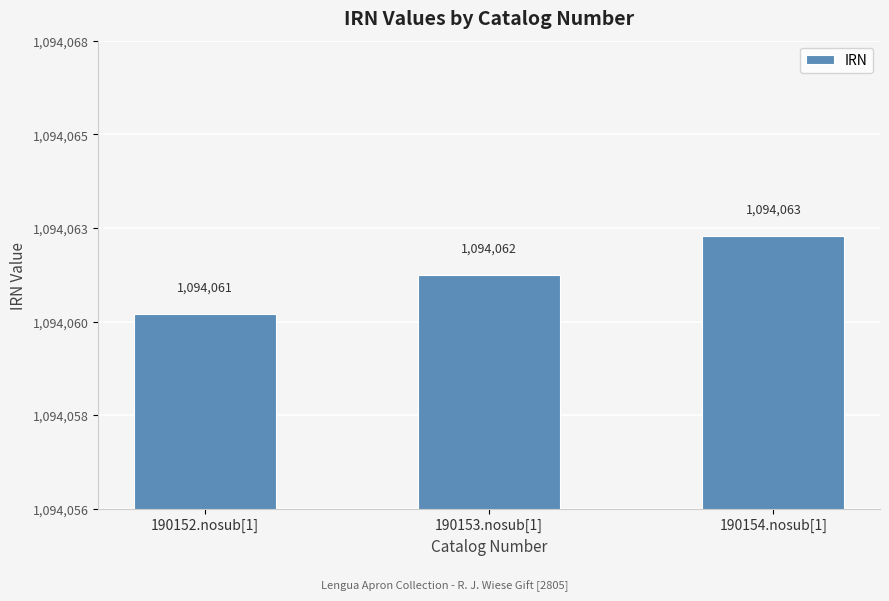

What is the average value?

1094062